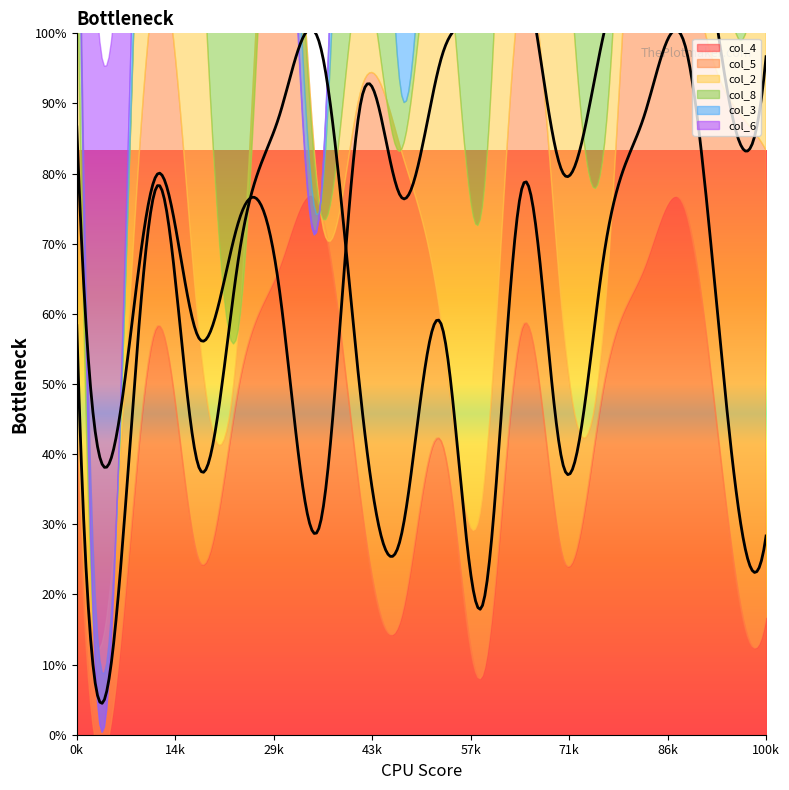

Reading left to right, what are all the values shown in this chart?

col_4: 0=5	1=1	2=7	3=3	4=6	5=8	6=9	7=4	8=2	9=5	10=1	11=7	12=3	13=6	14=8	15=9	16=4	17=2
col_5: 0=2	1=3	2=6	3=4	4=1	5=9	6=0	7=7	8=8	9=2	10=3	11=6	12=4	13=1	14=9	15=5	16=7	17=8
col_2: 0=7	1=0	2=9	3=8	4=0	5=0	6=0	7=2	8=0	9=7	10=5	11=9	12=8	13=3	14=5	15=7	16=2	17=6
col_8: 0=4	1=0	2=0	3=0	4=8	5=2	6=0	7=9	8=1	9=4	10=7	11=5	12=6	13=8	14=2	15=3	16=9	17=1
col_3: 0=0	1=0	2=2	3=0	4=7	5=0	6=0	7=5	8=9	9=3	10=6	11=2	12=1	13=7	14=4	15=8	16=5	17=9
col_6: 0=8	1=9	2=0	3=2	4=0	5=0	6=0	7=0	8=3	9=8	10=9	11=4	12=2	13=5	14=7	15=6	16=1	17=3